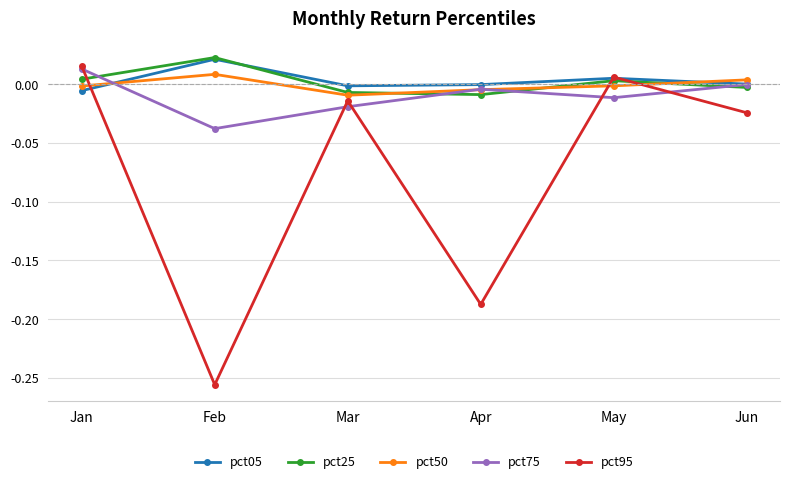

Is it true that pct50 equals -0.0 at Jan?

True